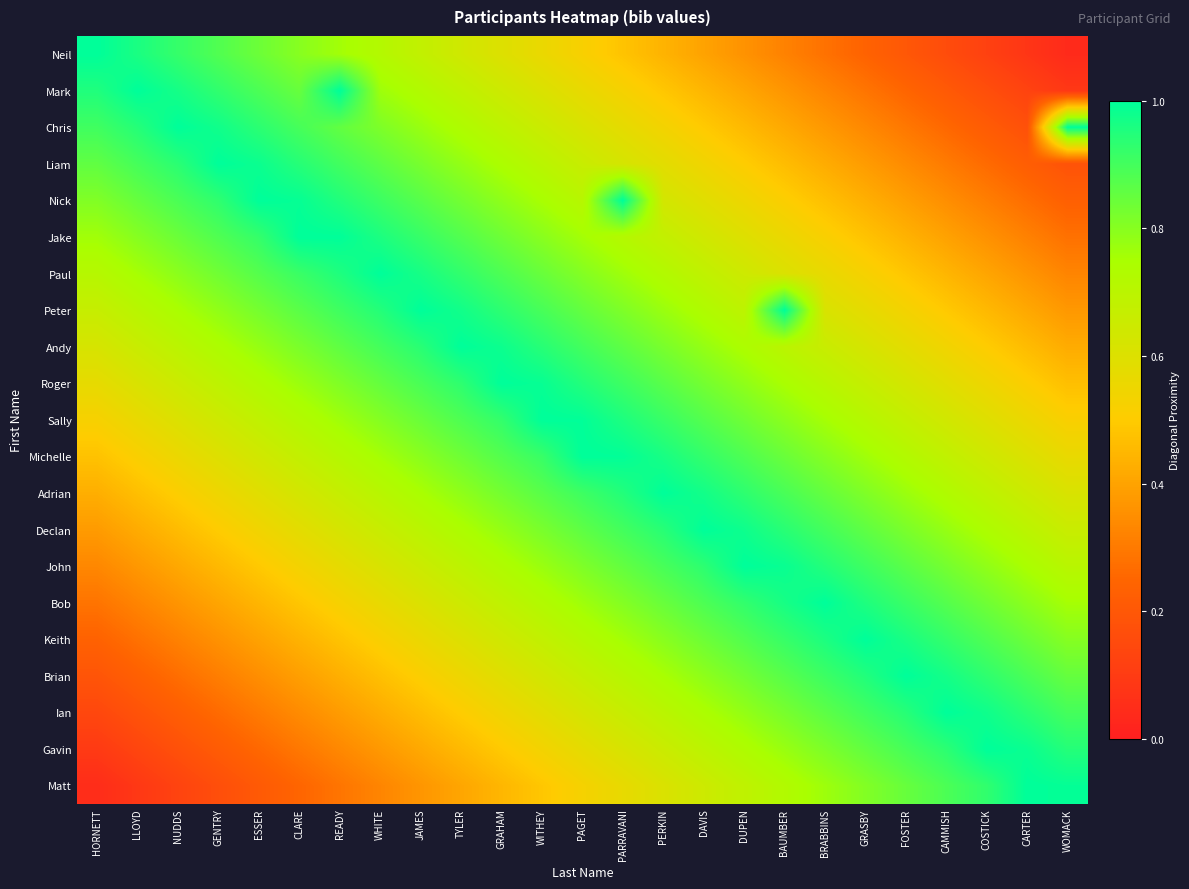

At TYLER, list the series in order from smallest to largest.

Matt, Gavin, Ian, Brian, Keith, Neil, Bob, Mark, John, Chris, Declan, Liam, Adrian, Nick, Michelle, Jake, Sally, Paul, Roger, Peter, Andy